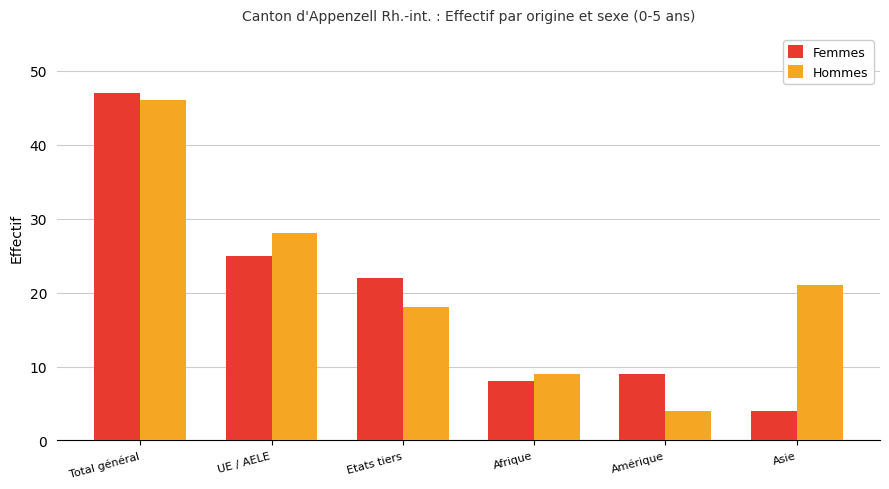

What is the spread (max minus min) of values at UE / AELE?

3